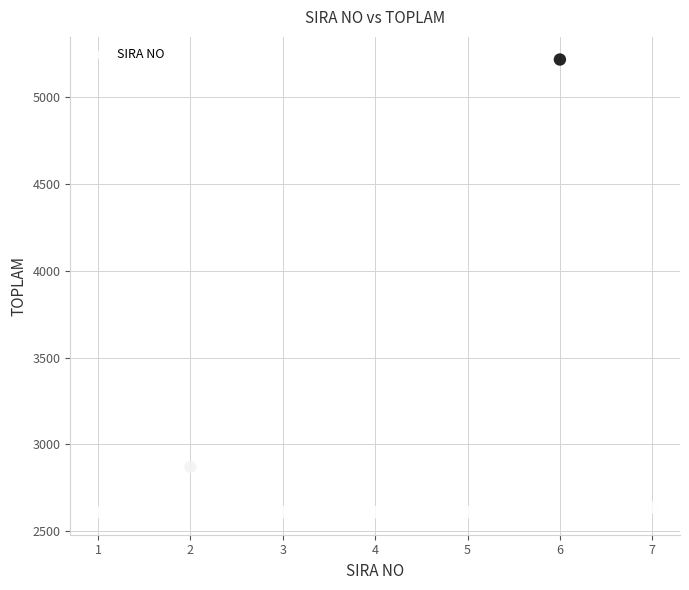

What Y value in the scatter plot is closest to 3913?

2870.0